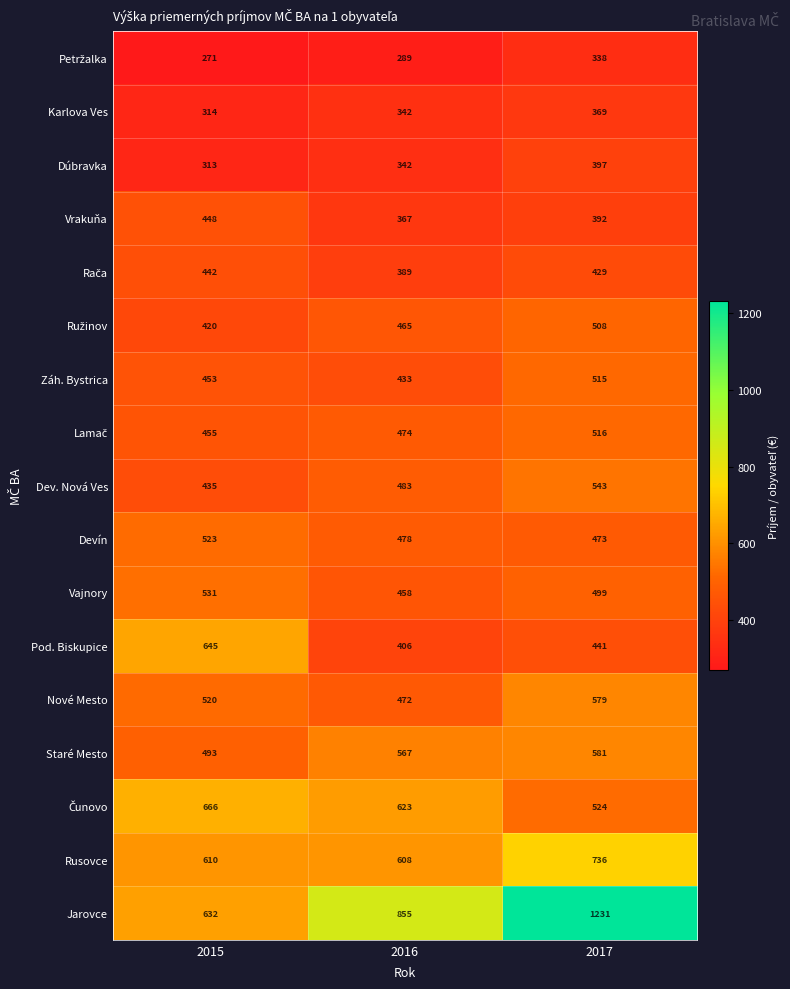

How many categories are shown in the chart?

3